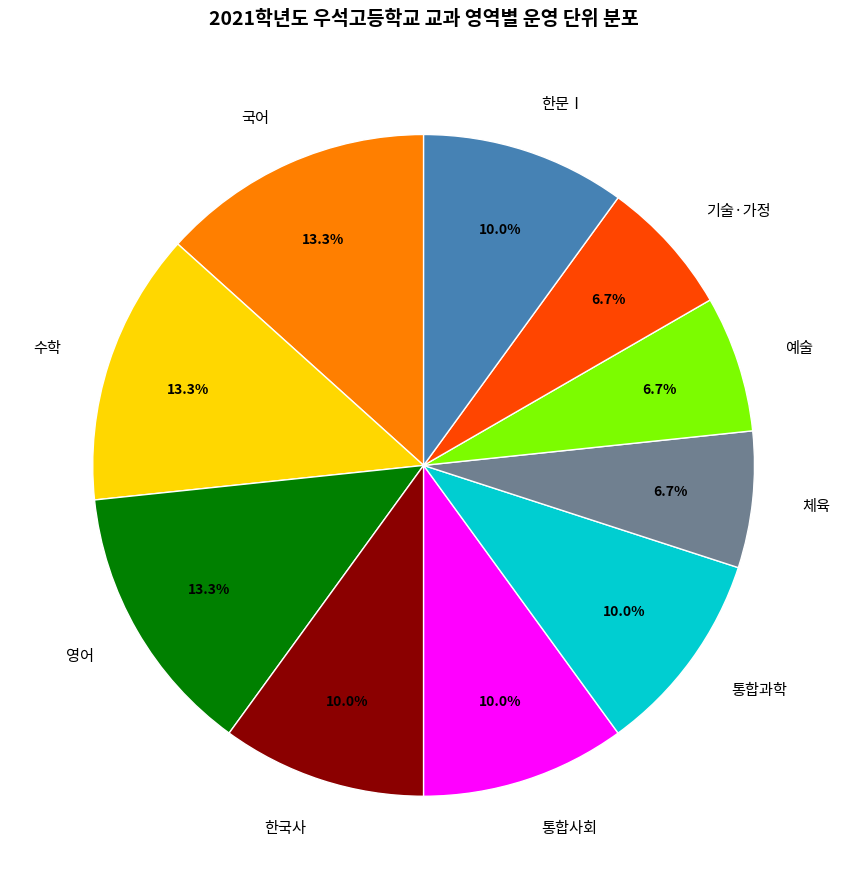

Does 통합과학 account for over 50% of the chart?

No